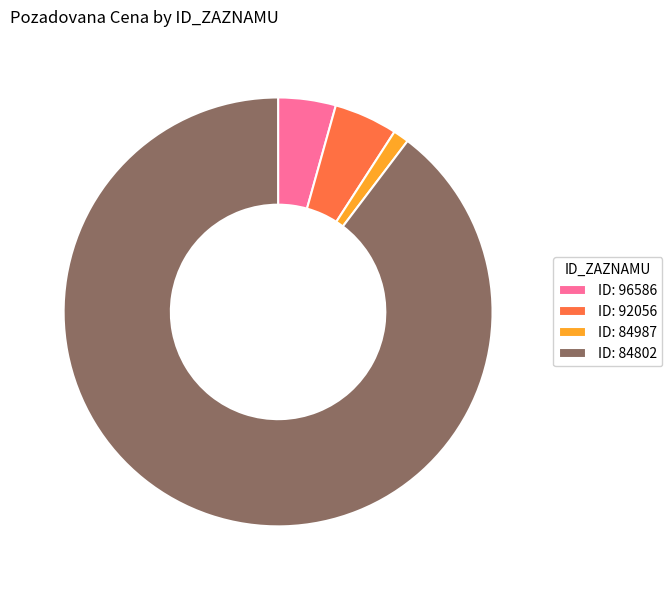

Count the number of slices in the pie.

4